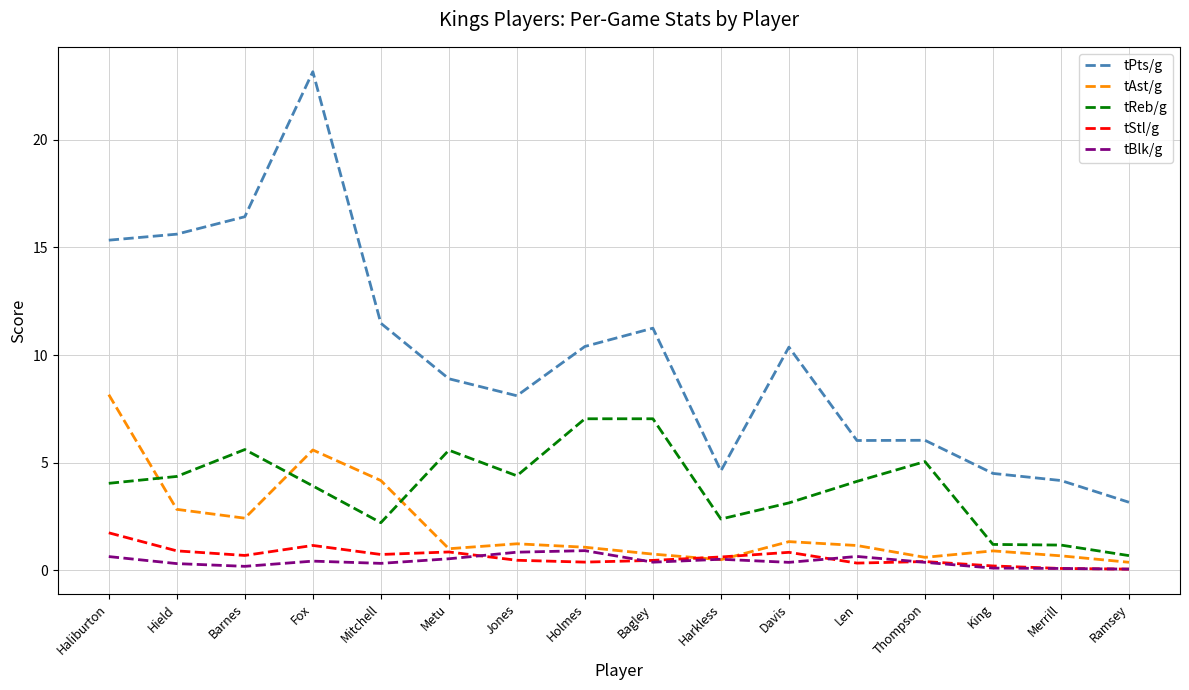

At how many categories does at least one series exceed 4?

15